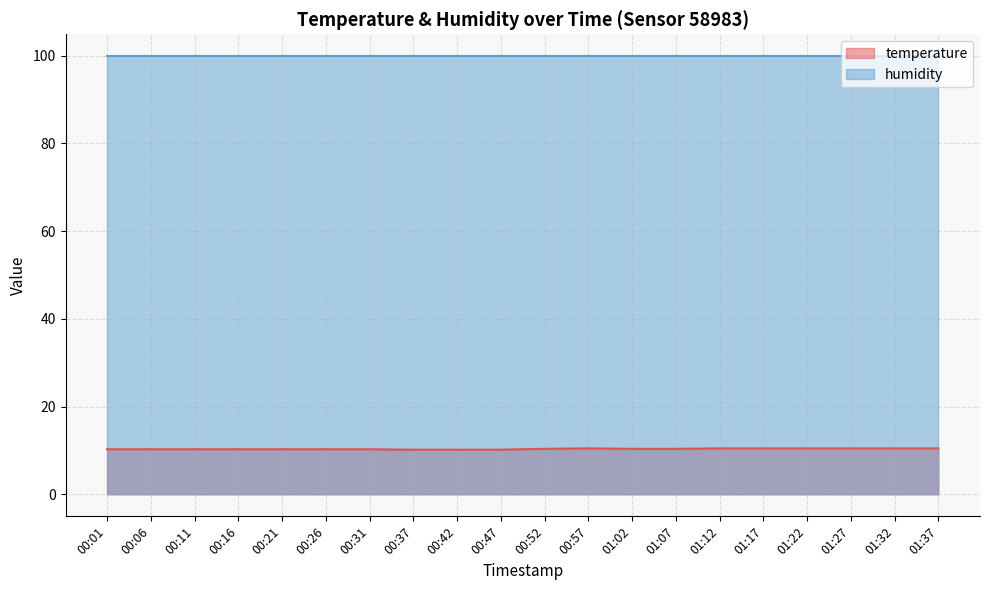

Where is the data nearest to the value 10?

00:37